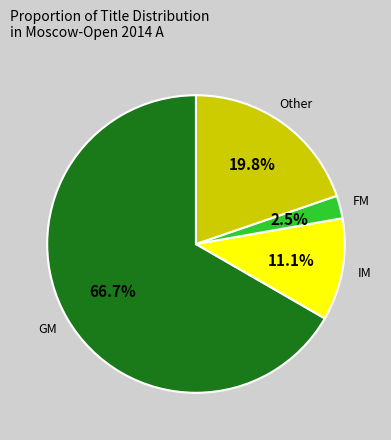

The Other slice represents 8% of the pie. True or false?

False